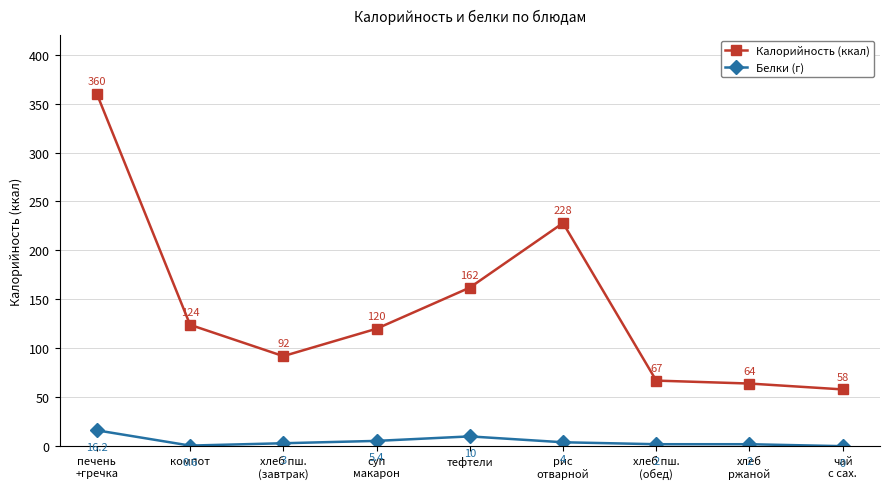

Which series has the widest spread of values?

Калорийность (ккал)